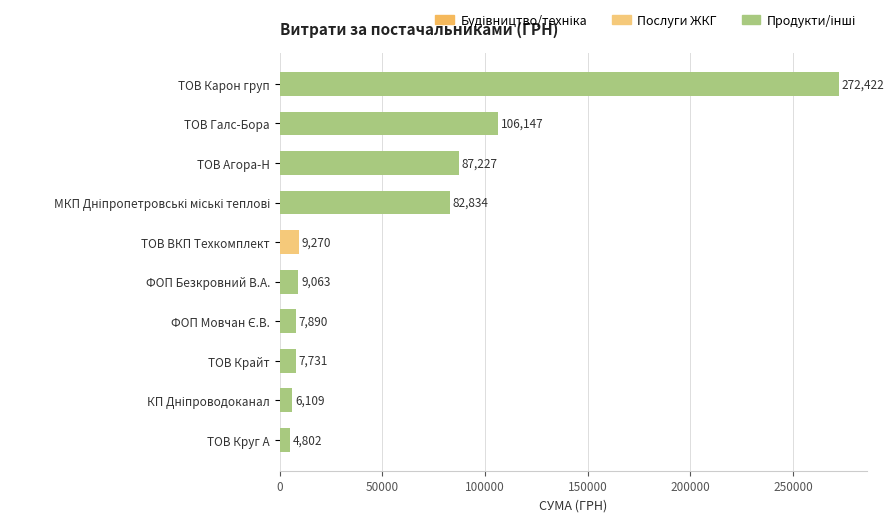

At which label is the value closest to 138612?

ТОВ Галс-Бора